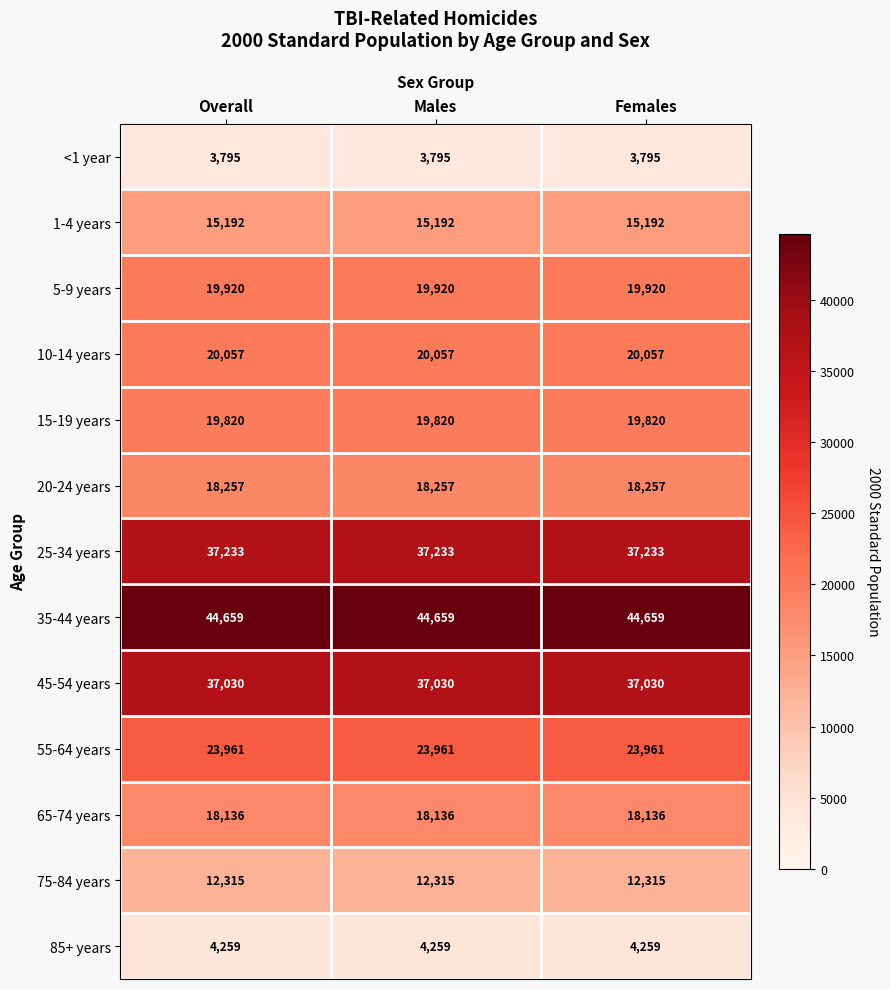

The 55-64 years series shows 38042 at Overall. True or false?

False